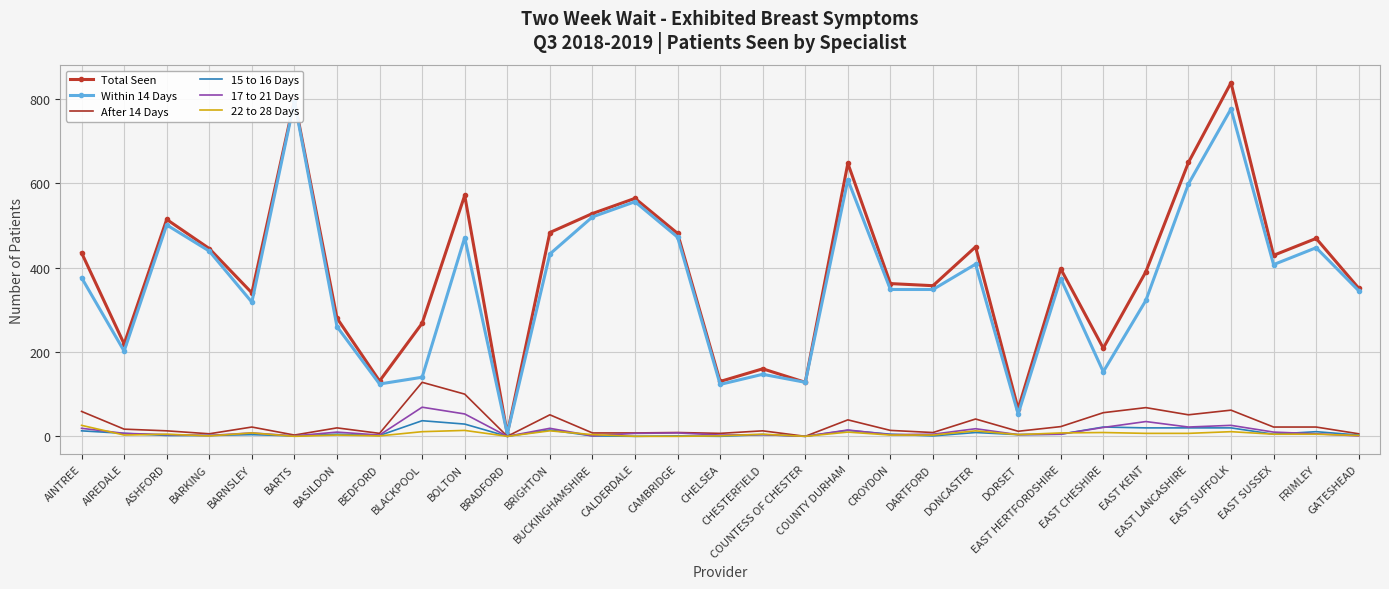

What is the greatest value displayed?

838